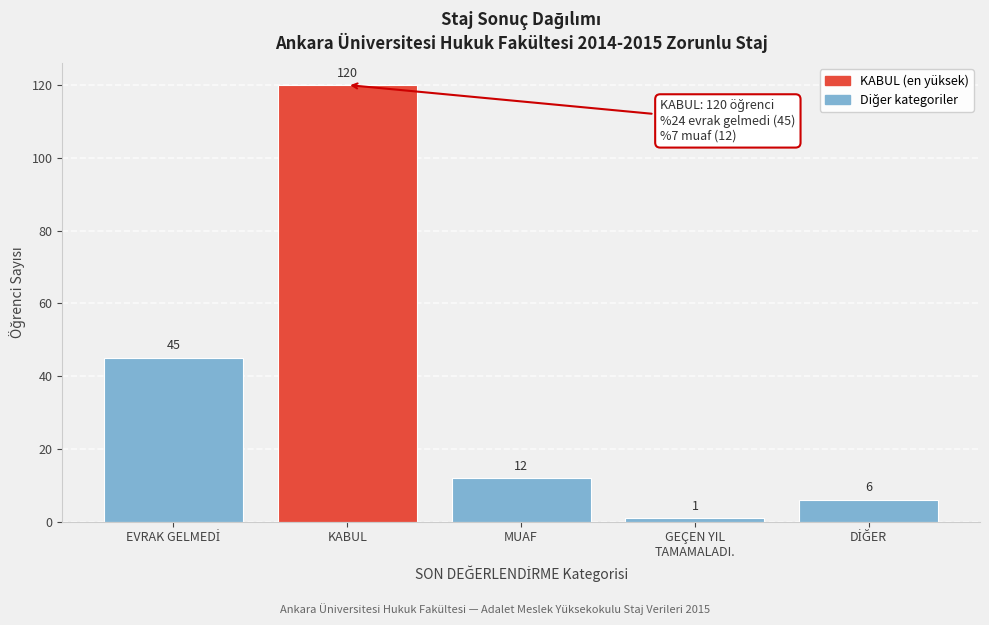

Reading left to right, extract all data points from this chart.

45	120	12	1	6